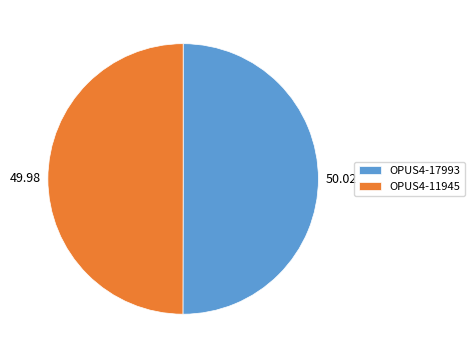

What is the ratio of the value at OPUS4-17993 to the value at OPUS4-11945?

1.0